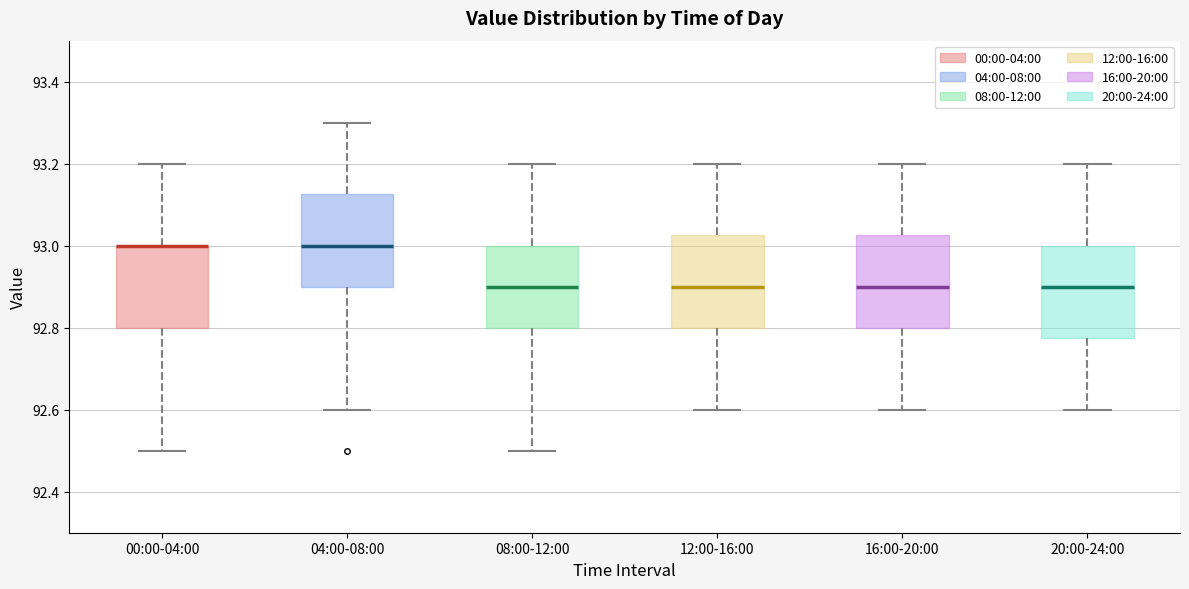

Where does the lower whisker of the box for 20:00-24:00 end on the y-axis? The values are not printed on the chart, so give them approximately, as read against the axis.

92.60